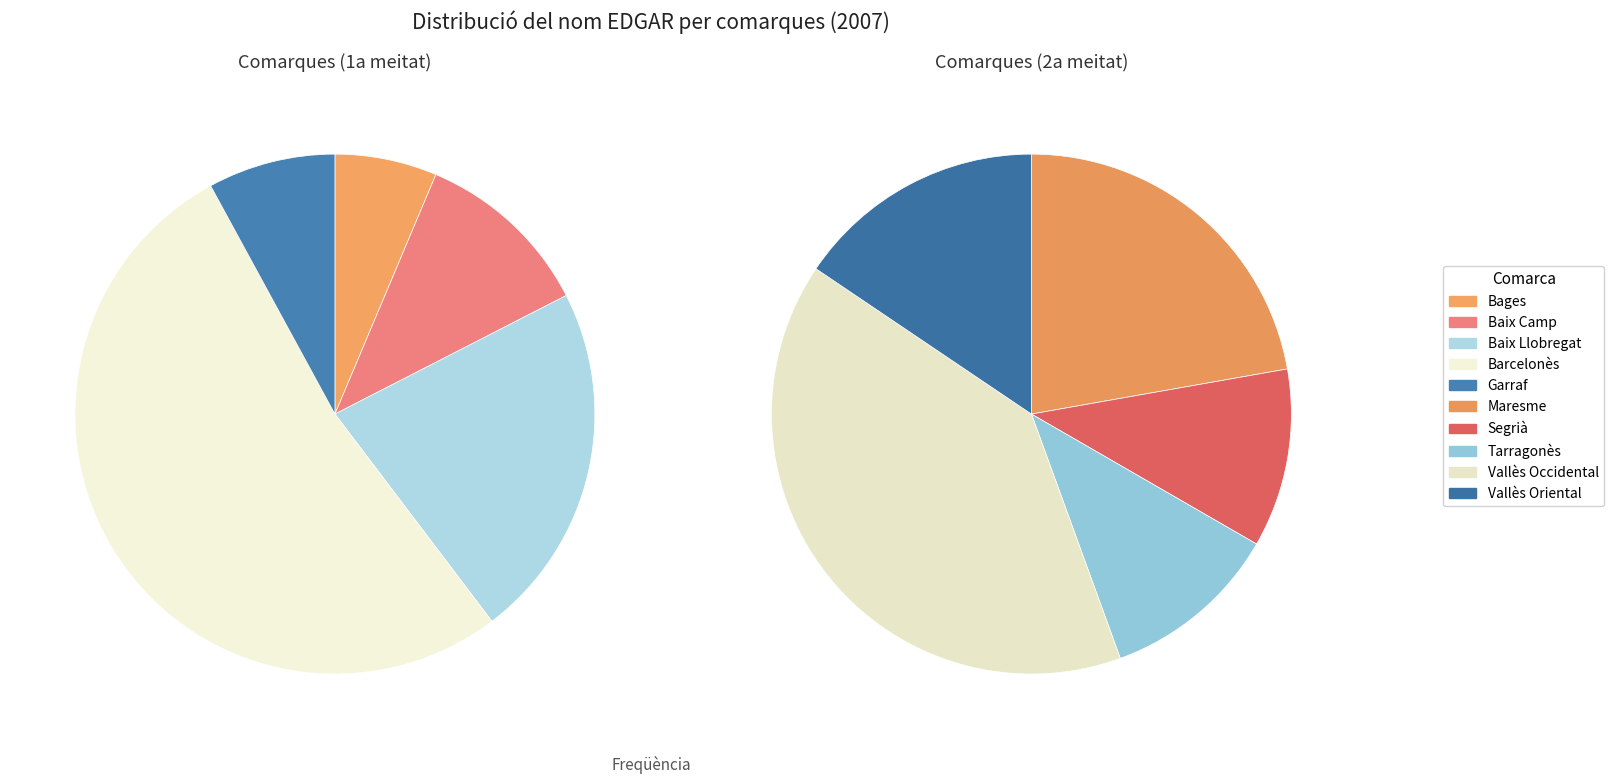

To the nearest percent, what portion does Tarragonès represent?

5%